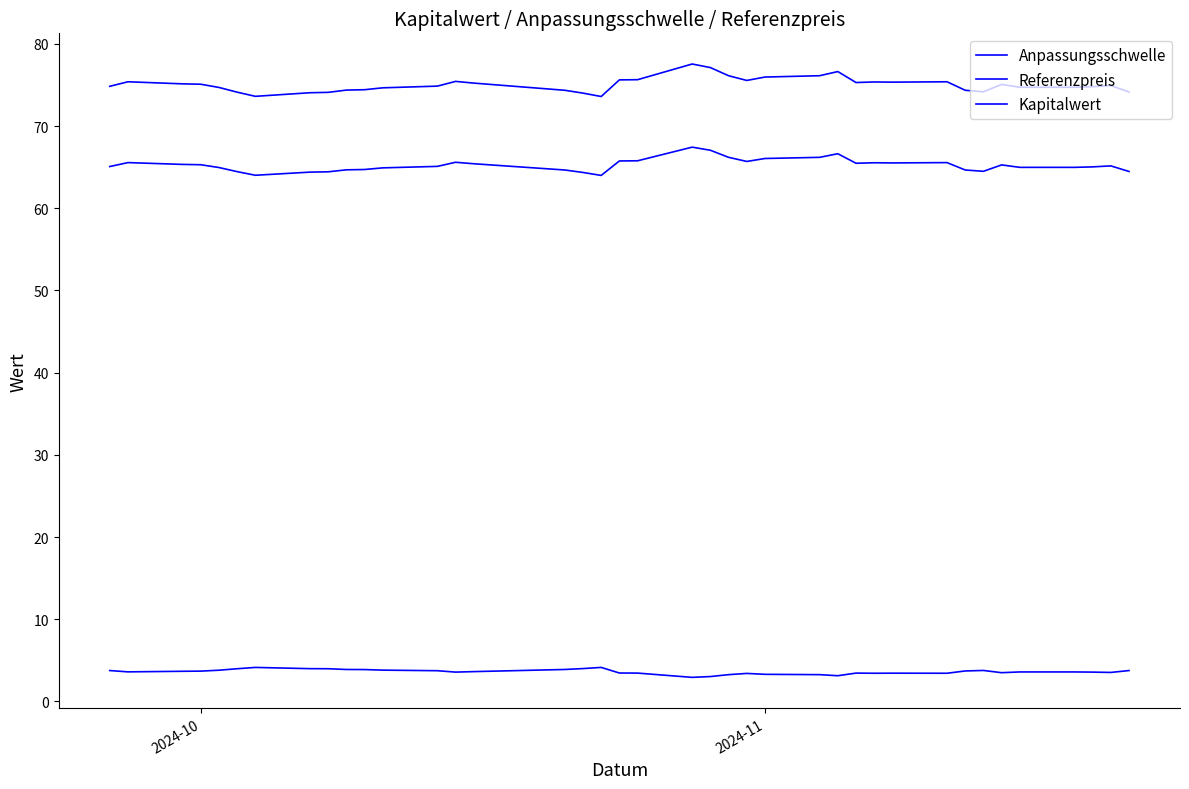

Reading left to right, extract all data points from this chart.

Anpassungsschwelle: 74.8	75.4	75.1	75.1	74.7	74.1	73.6	74.1	74.1	74.4	74.4	74.7	74.9	75.4	75.2	74.4	74.0	73.6	75.6	75.6	77.6	77.1	76.1	75.6	76.0	76.1	76.6	75.3	75.4	75.3	75.4	74.4	74.2	75.1	74.7	74.7	74.8	74.9	74.2
Referenzpreis: 65.1	65.6	65.3	65.3	65.0	64.5	64.0	64.4	64.4	64.7	64.7	64.9	65.1	65.6	65.4	64.7	64.4	64.0	65.8	65.8	67.4	67.1	66.2	65.7	66.1	66.2	66.6	65.5	65.5	65.5	65.6	64.7	64.5	65.3	65.0	65.0	65.0	65.2	64.5
Kapitalwert: 3.8	3.6	3.7	3.7	3.8	4.0	4.1	4.0	4.0	3.9	3.9	3.8	3.7	3.6	3.6	3.9	4.0	4.1	3.5	3.5	2.9	3.0	3.3	3.4	3.3	3.3	3.1	3.5	3.4	3.4	3.4	3.7	3.8	3.5	3.6	3.6	3.6	3.5	3.8